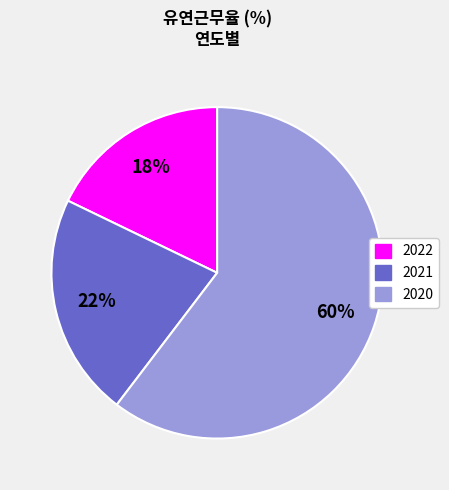

To the nearest percent, what is the average slice percentage?

33%